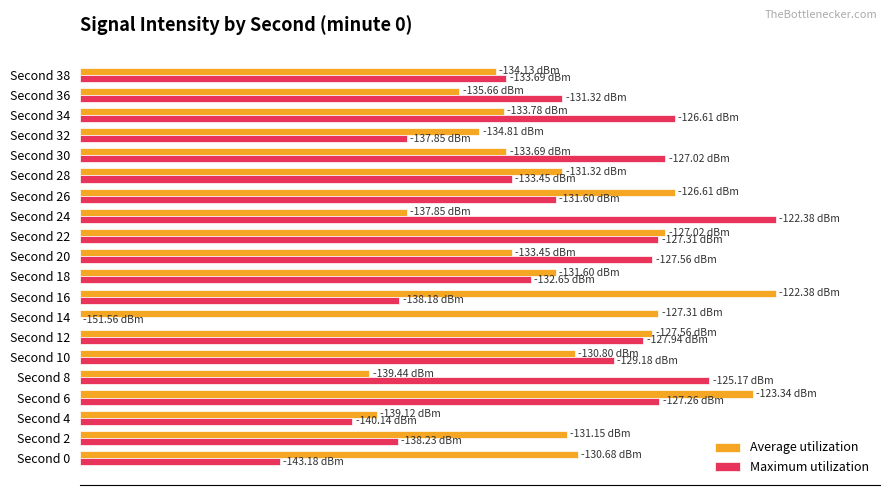

What are all the series names shown in the legend?

Average utilization, Maximum utilization